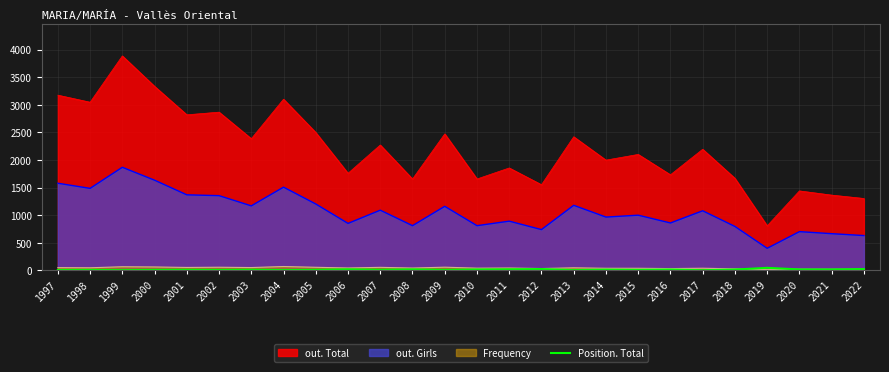

True or false: Frequency and out. Total intersect in this chart.

False